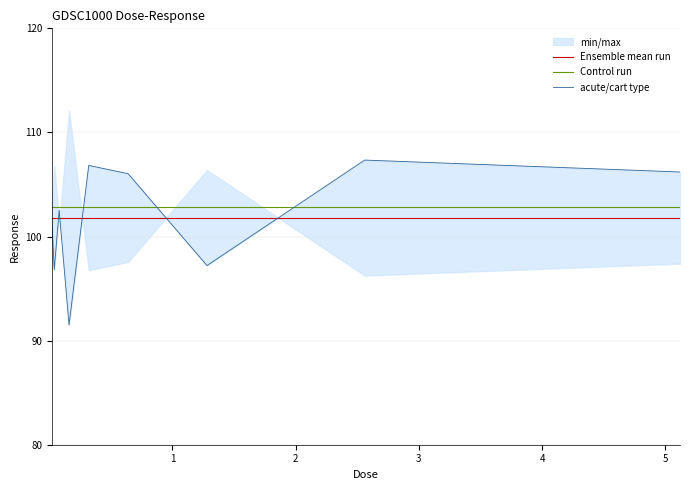

True or false: Ensemble mean run and Control run cross at least once.

False